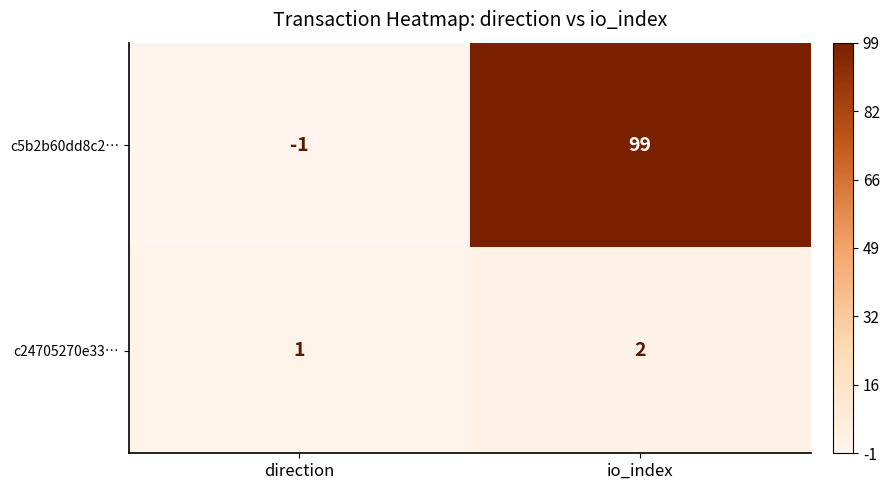

What is the smallest value displayed?

-1